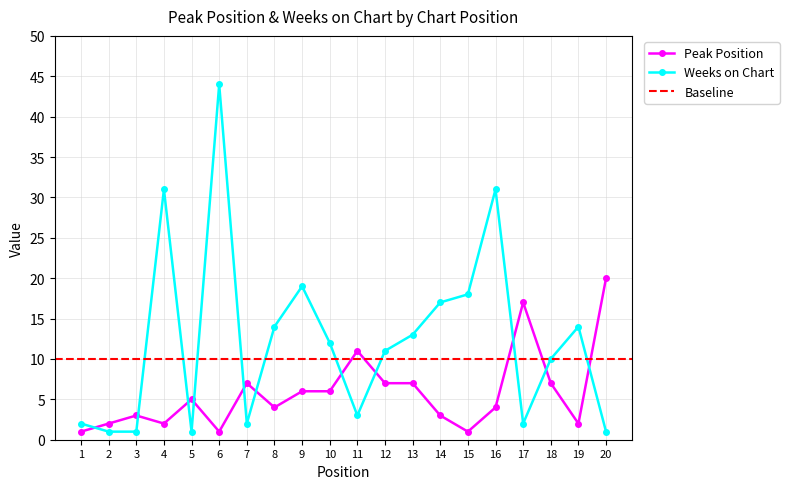

What is the spread (max minus min) of values at 19?

12